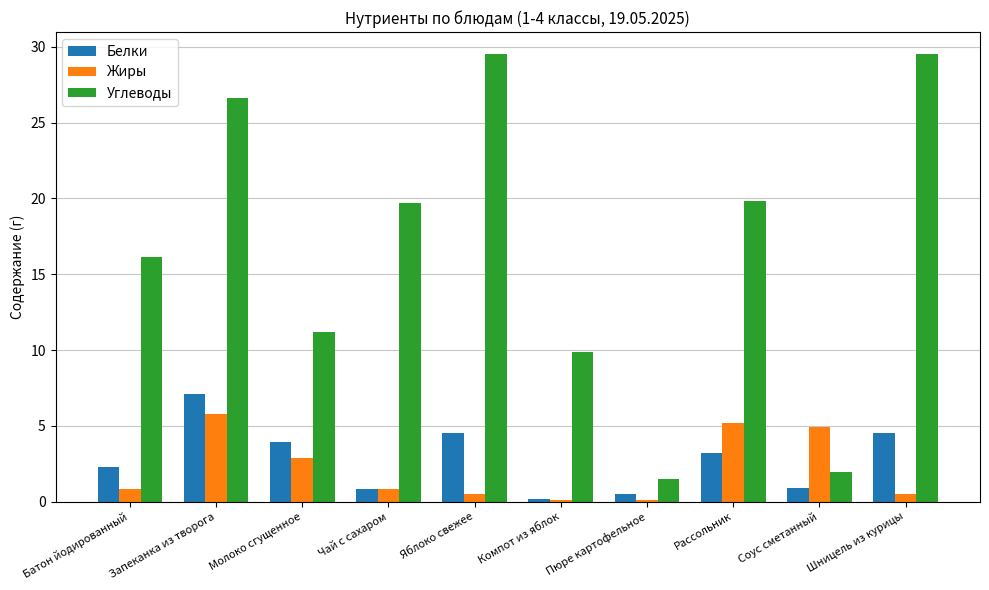

How many bars are there in total?

30